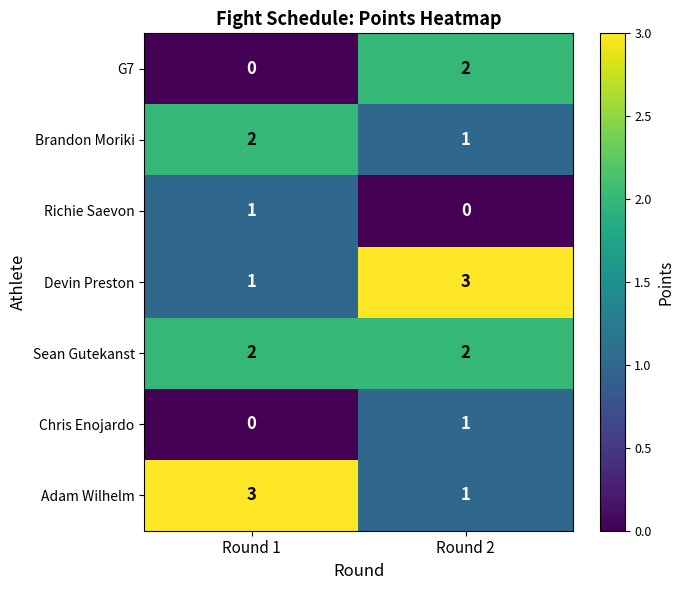

Reading right to left, transcribe all the data shown in this chart.

G7: 2	0
Brandon Moriki: 1	2
Richie Saevon: 0	1
Devin Preston: 3	1
Sean Gutekanst: 2	2
Chris Enojardo: 1	0
Adam Wilhelm: 1	3